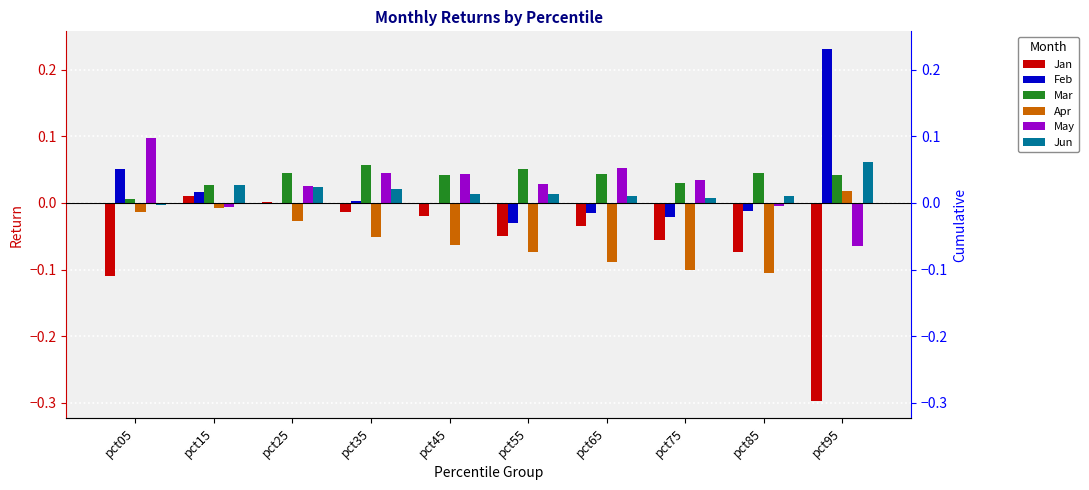

How many negative values does the Apr series have?

9